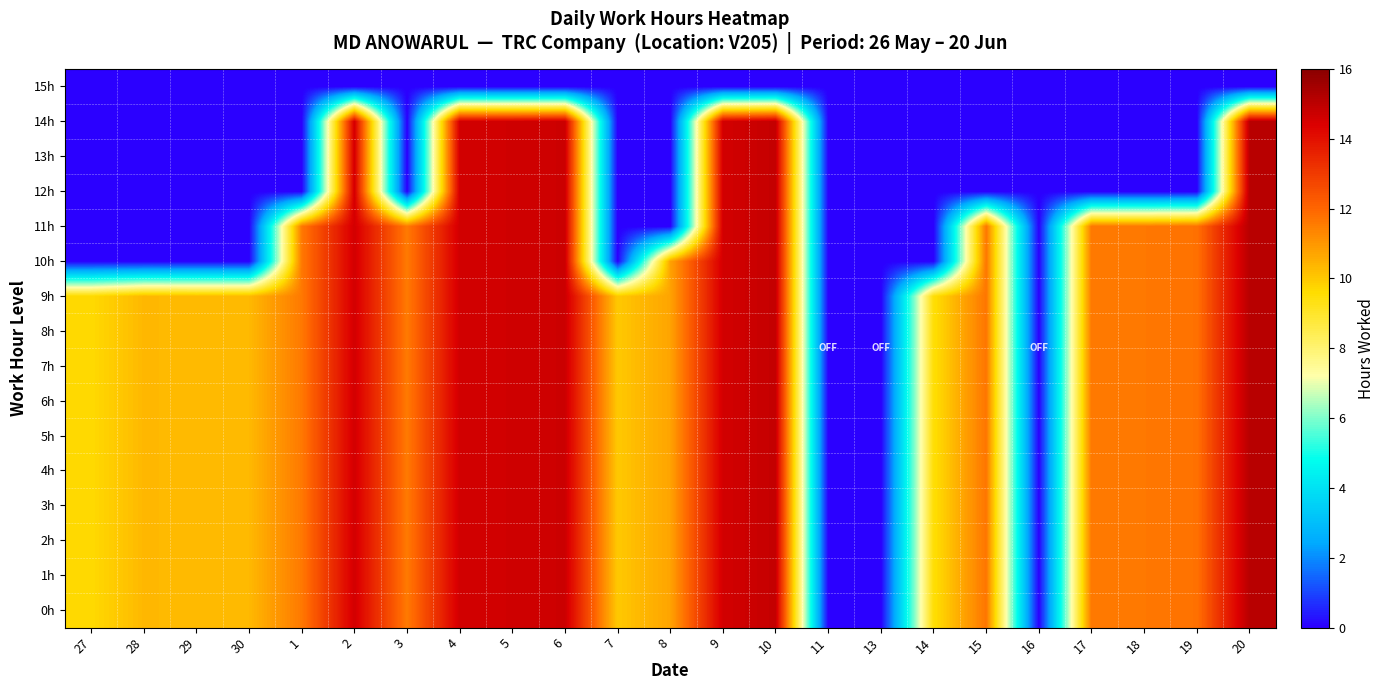

Which series has the largest total across all categories?

0h